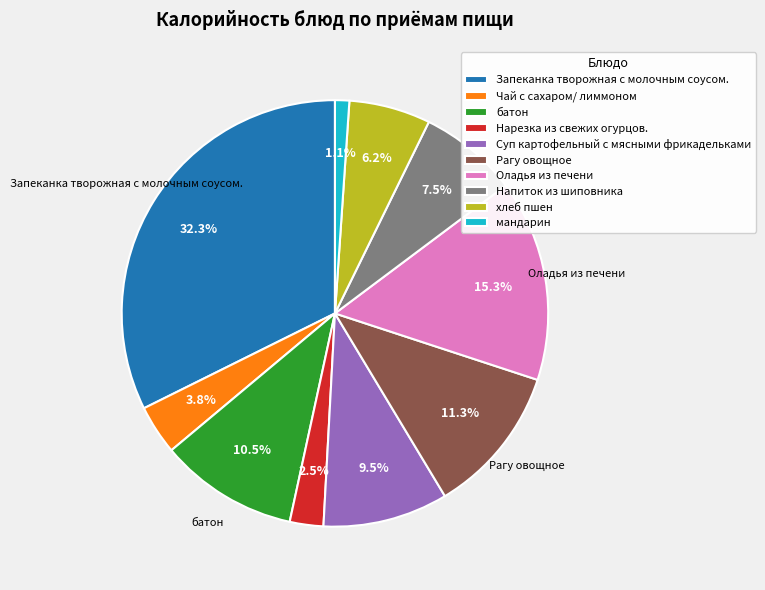

Does any single category account for the majority?

No